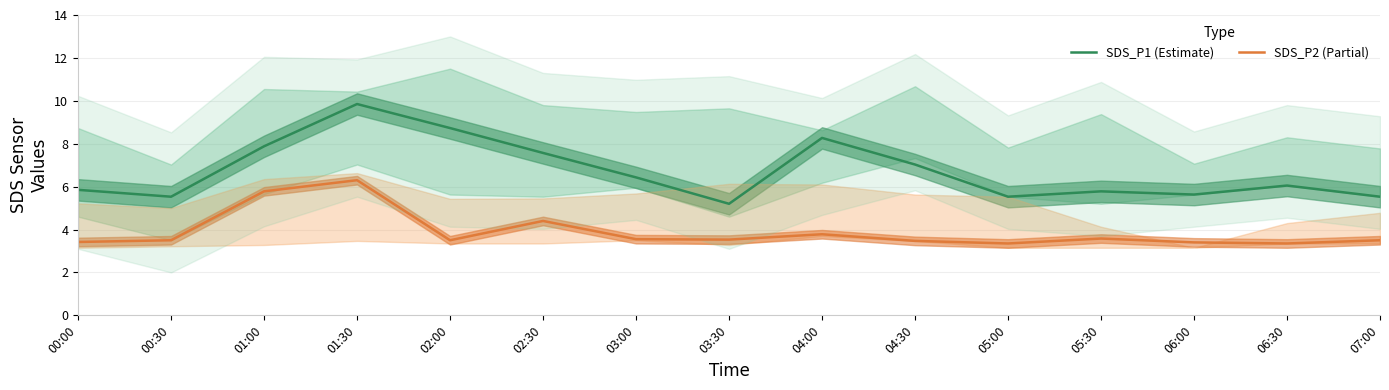

What position from the left is 00:00?

1